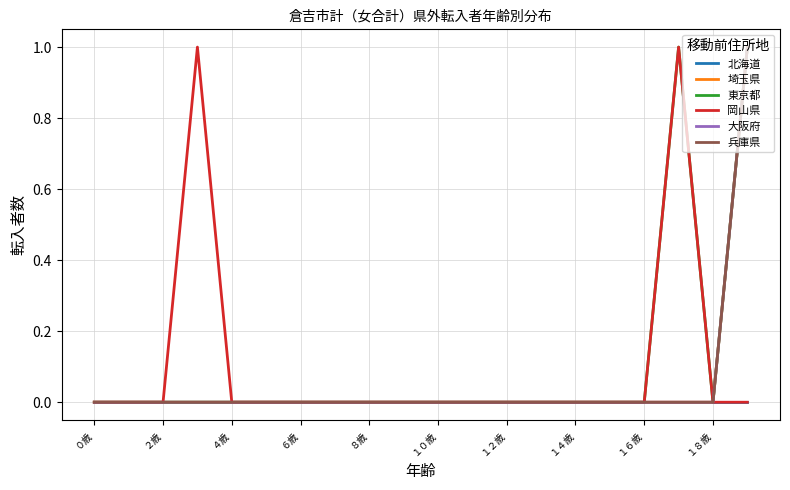

How many 兵庫県 values are between 0 and 1?

20